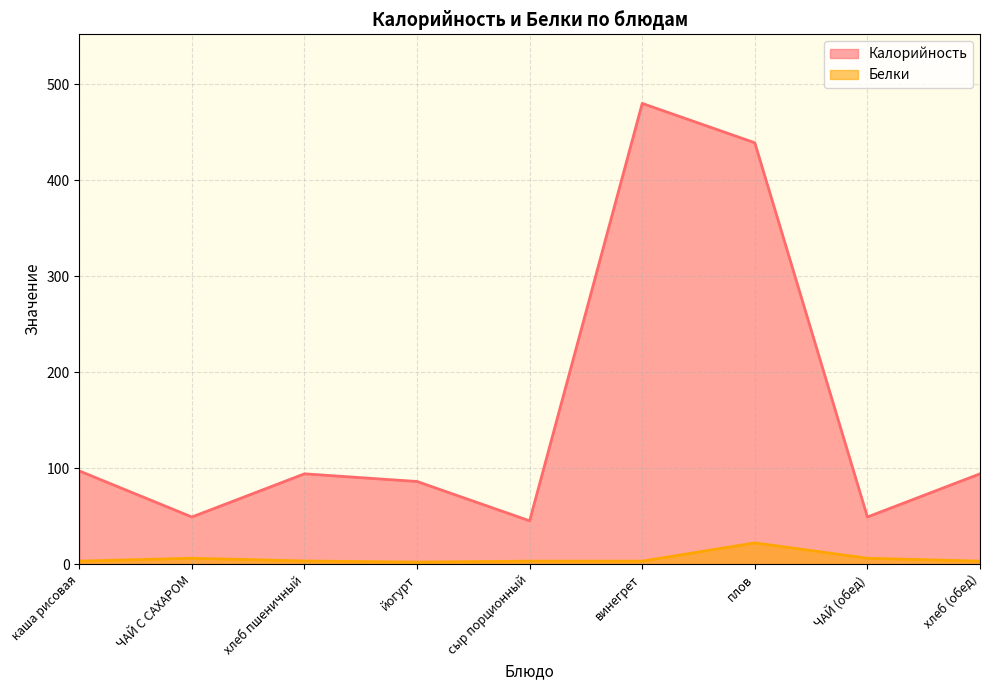

What are all the series names shown in the legend?

Калорийность, Белки